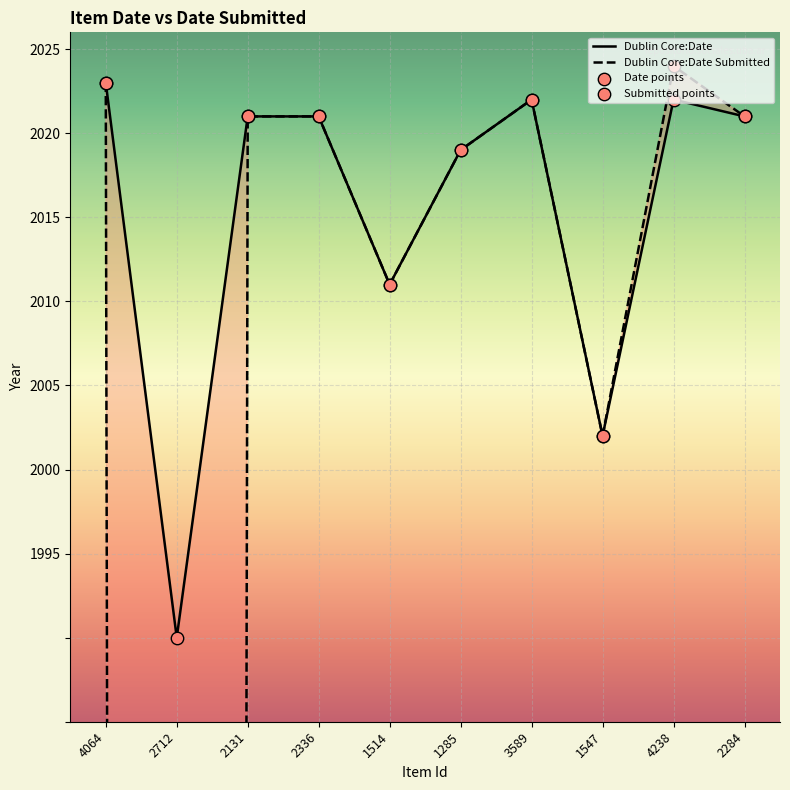

Is the value of Dublin Core:Date at 1285 greater than the value of Dublin Core:Date Submitted at 3589?

No